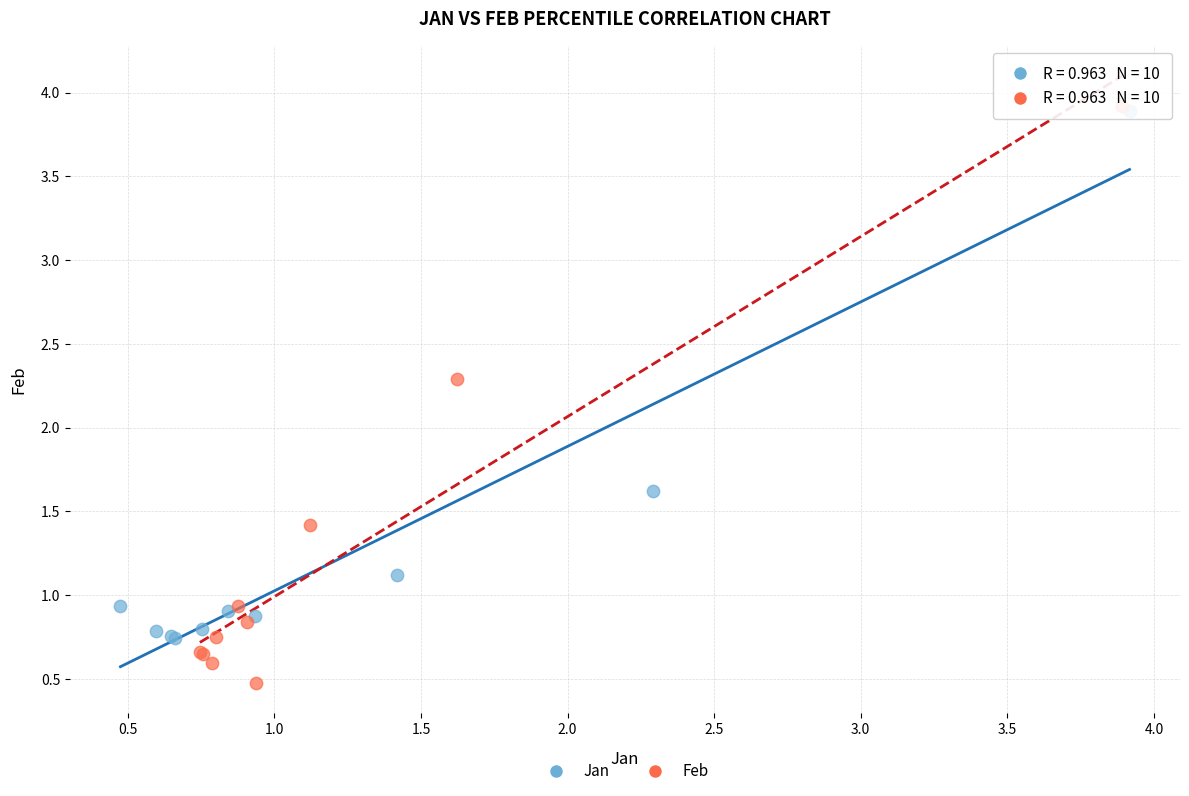

Which series contains the lowest Y value?

Feb